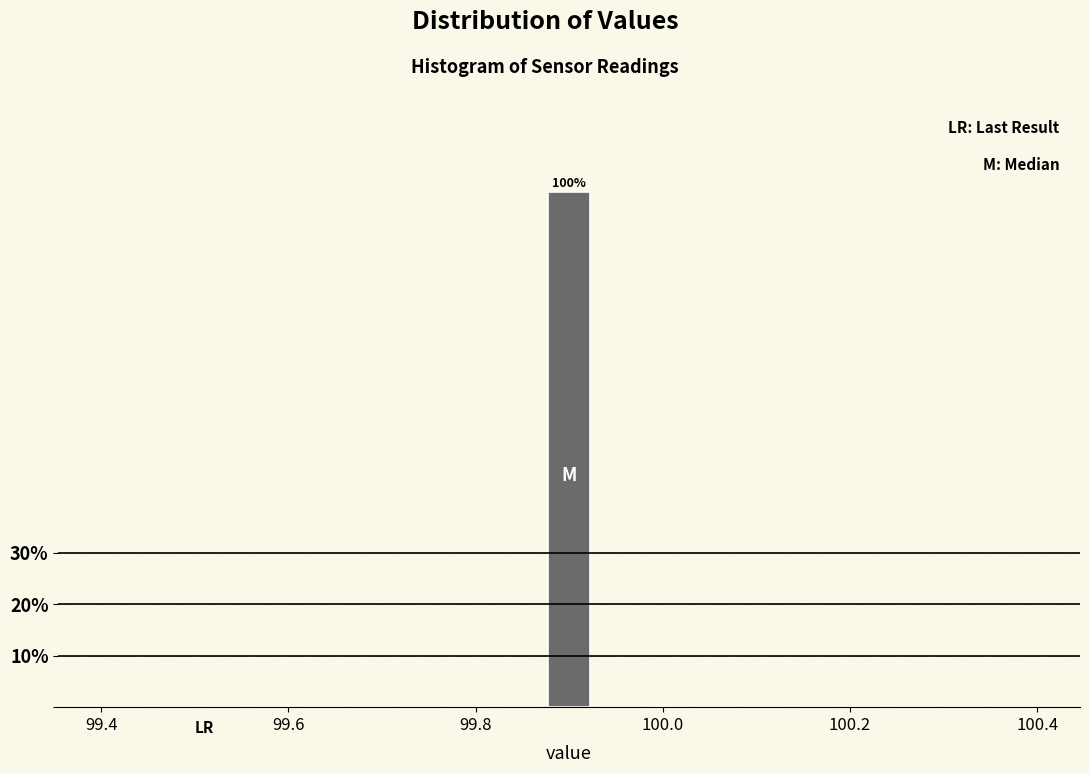

Read against the x-axis, roughly where is the centre of the tallest bar?

99.90